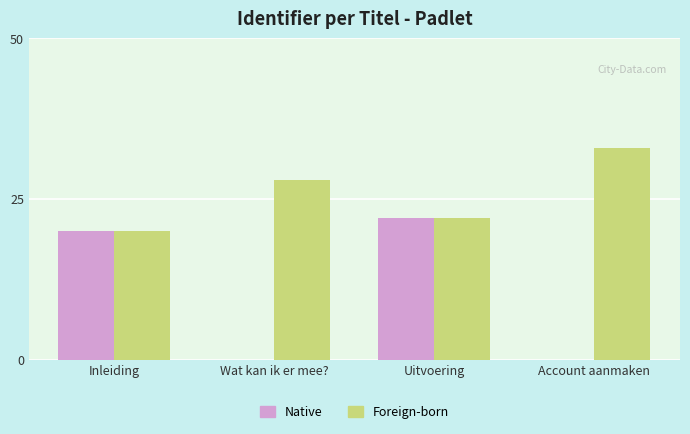

Reading right to left, list all the values displayed in this chart.

Native: Account aanmaken=0	Uitvoering=22	Wat kan ik er mee?=0	Inleiding=20
Foreign-born: Account aanmaken=33	Uitvoering=22	Wat kan ik er mee?=28	Inleiding=20